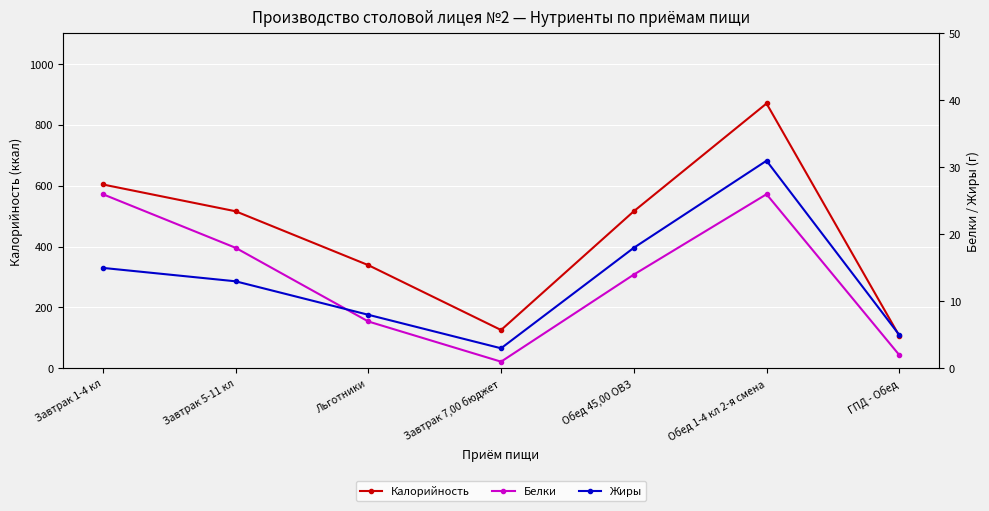

Where is the first local maximum for Жиры?

Обед 1-4 кл 2-я смена